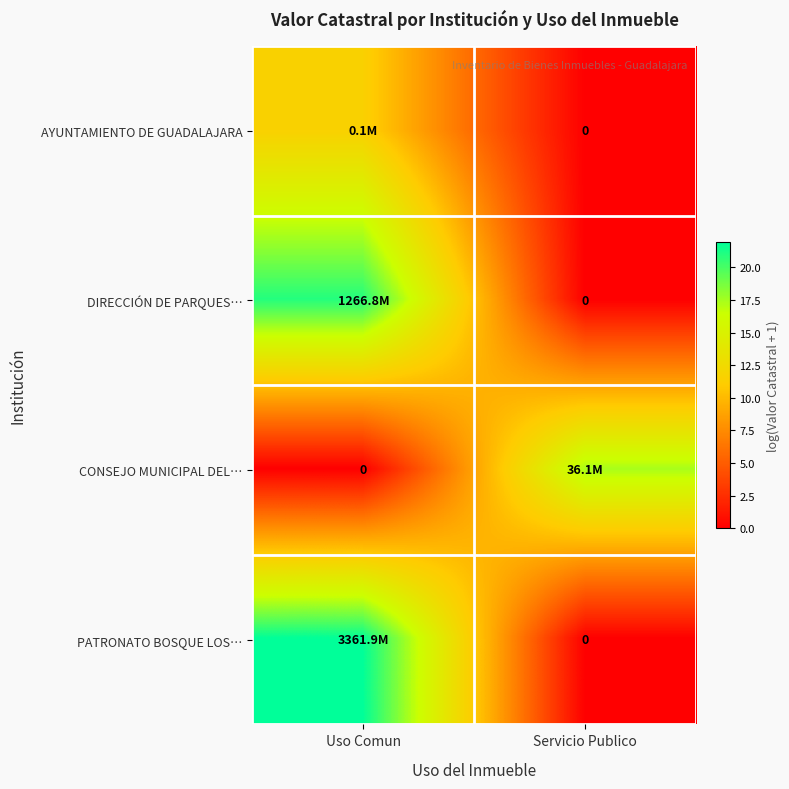

Count the number of categories in the chart.

2